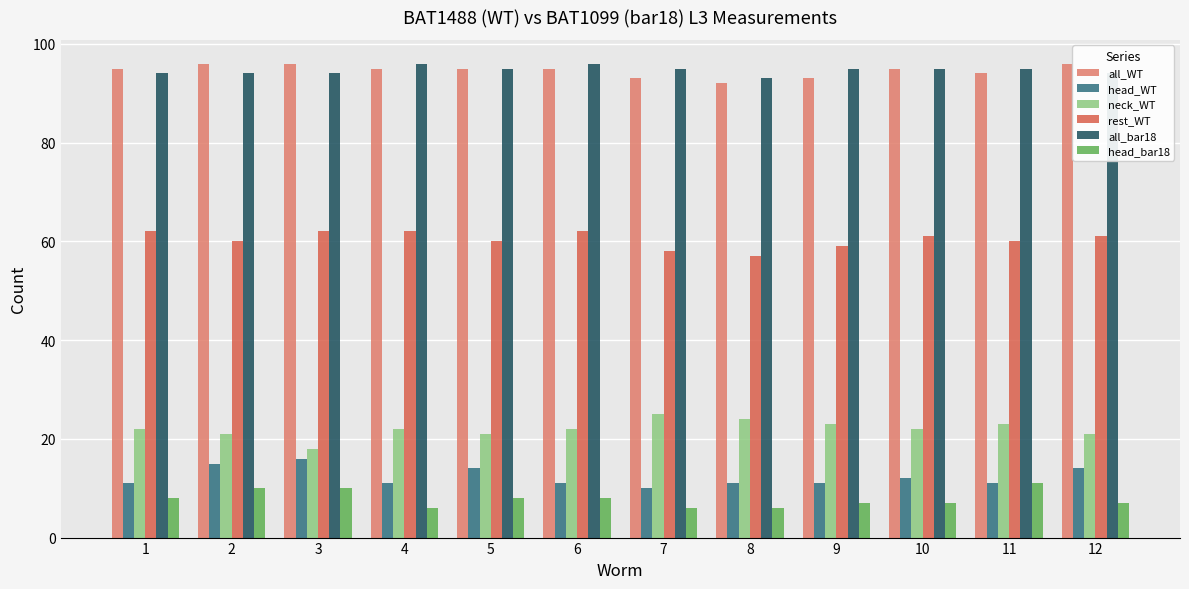

Read the neck_WT value at 4.

22